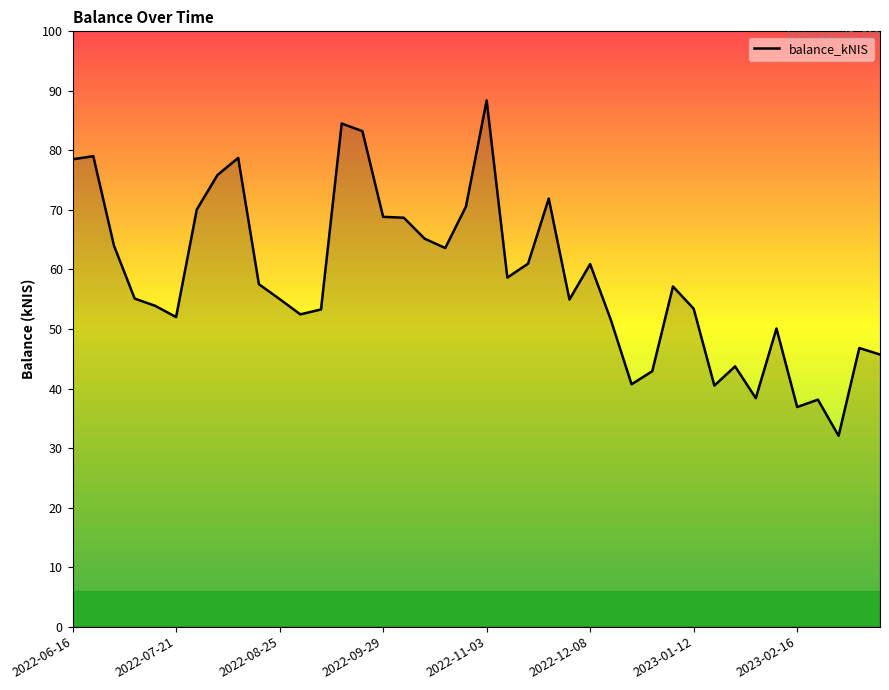

What is the minimum value shown in the chart?

32.1